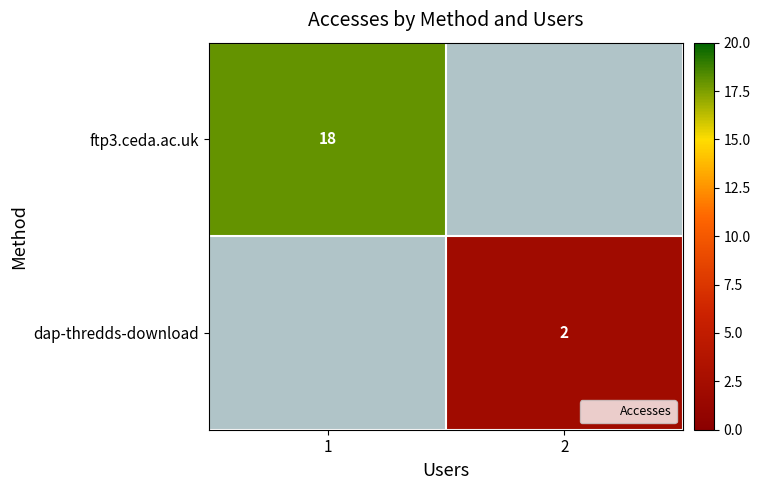

Where is ftp3.ceda.ac.uk nearest to the value 18?

1